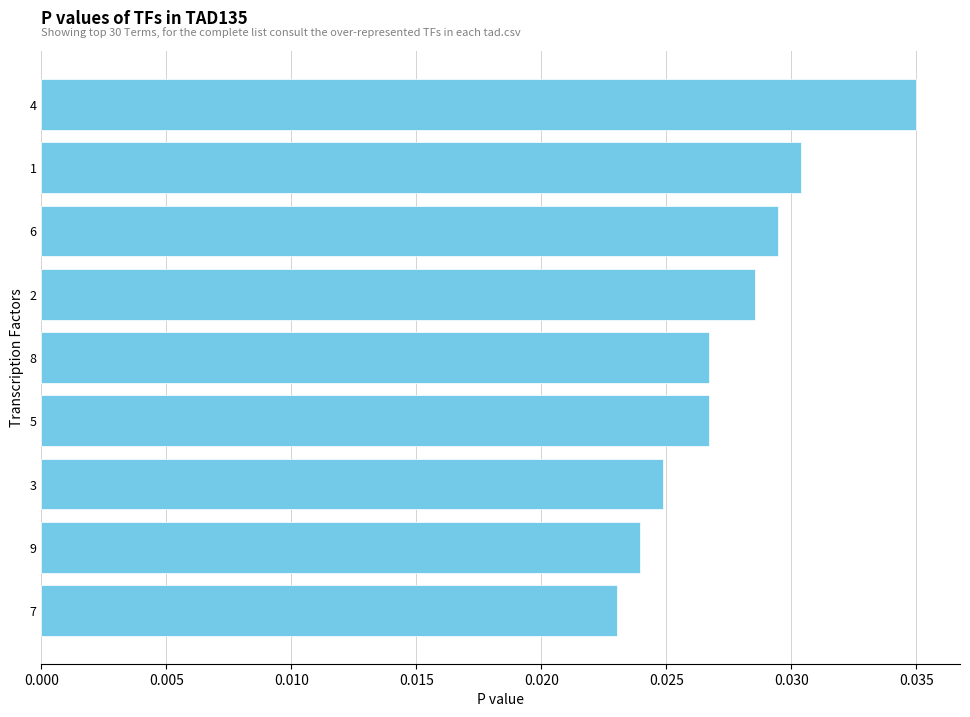

What position from the bottom is 8?

5